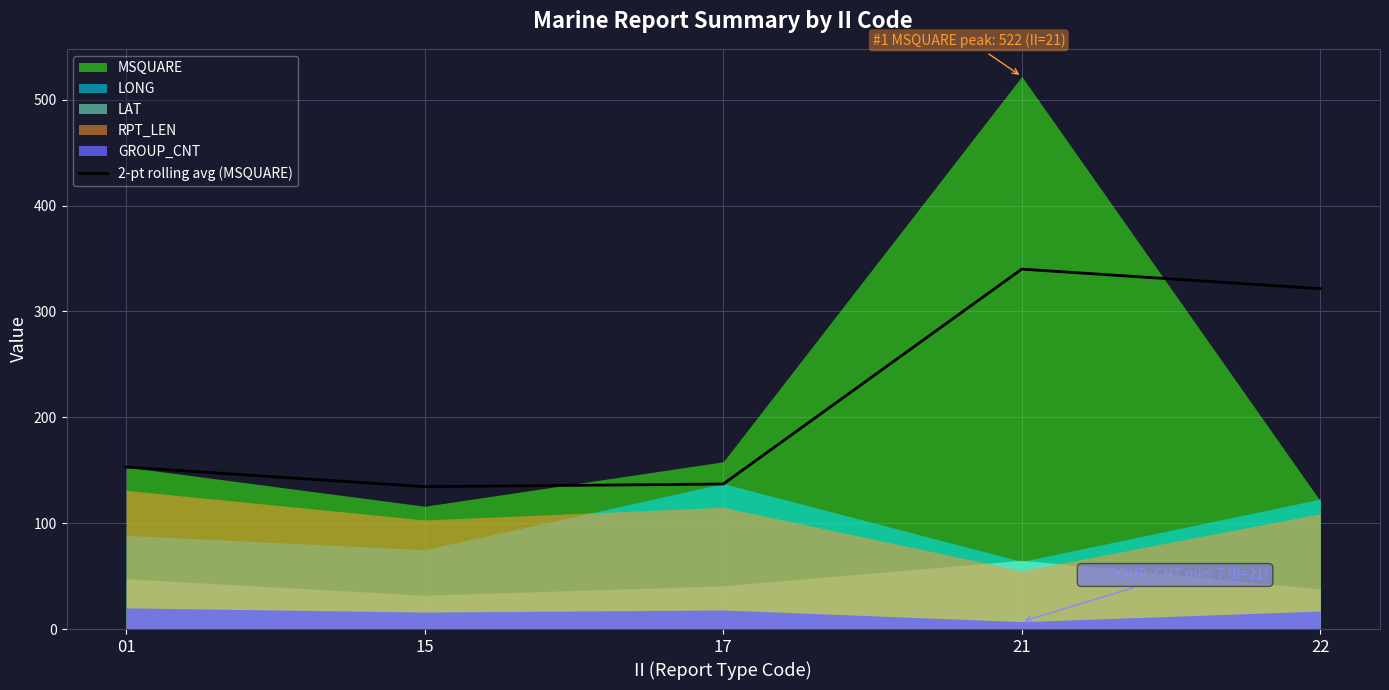

Which category has the lowest value across all series?

15